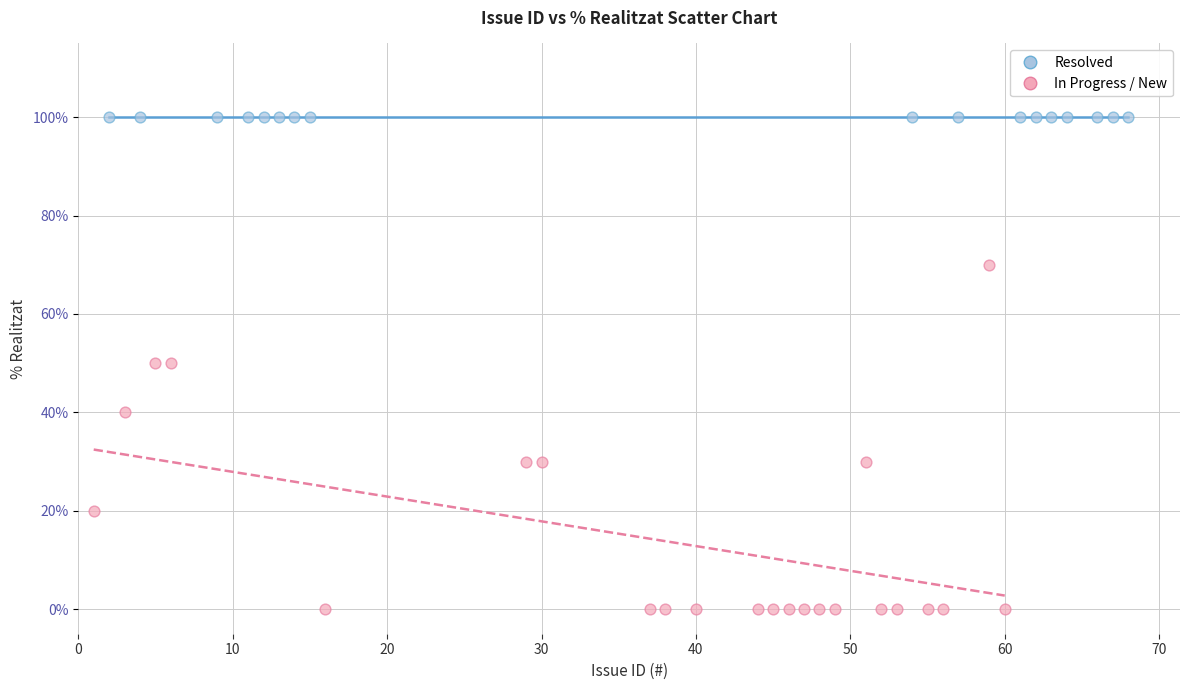

Which series reaches the maximum Y coordinate?

Resolved